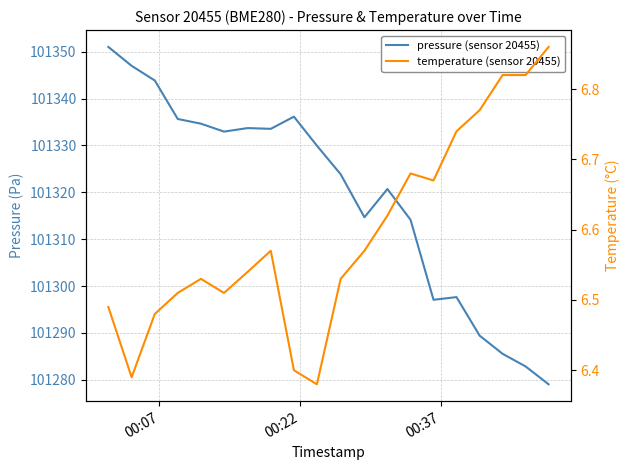

What position from the left is 00:07?

1